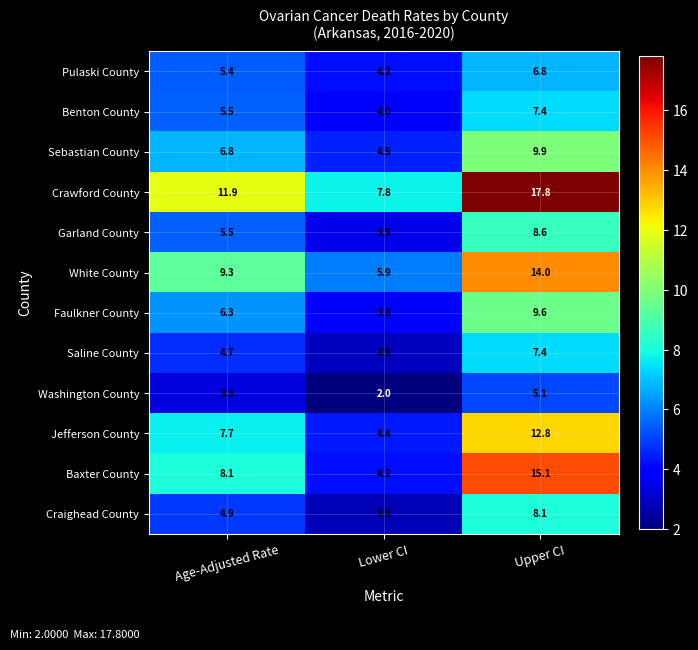

List the labels in order of Washington County value, largest first.

Upper CI, Age-Adjusted Rate, Lower CI